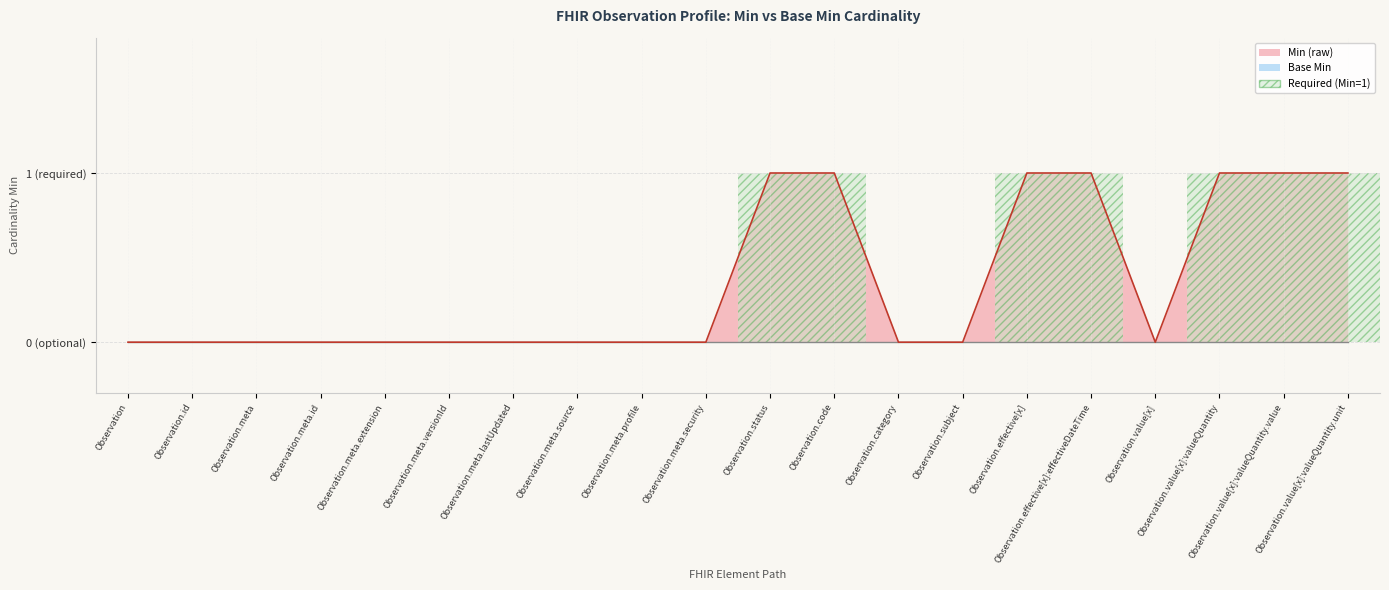

Rank the series by their average value, from highest to lowest.

Min Line, Base Min Line